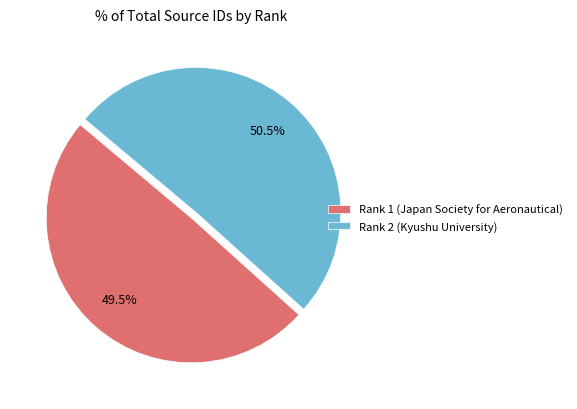

To the nearest percent, what is the difference between the largest and smallest slice percentages?

1%